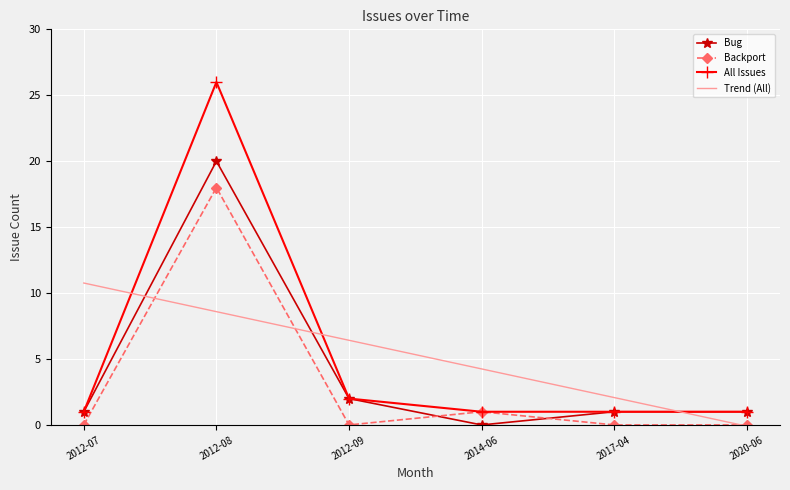

Reading right to left, list all the values displayed in this chart.

Bug: 2020-06=1.0	2017-04=1.0	2014-06=0.0	2012-09=2.0	2012-08=20.0	2012-07=1.0
Backport: 2020-06=0.0	2017-04=0.0	2014-06=1.0	2012-09=0.0	2012-08=18.0	2012-07=0.0
All Issues: 2020-06=1.0	2017-04=1.0	2014-06=1.0	2012-09=2.0	2012-08=26.0	2012-07=1.0
Trend (All): 2020-06=-0.1	2017-04=2.1	2014-06=4.2	2012-09=6.4	2012-08=8.6	2012-07=10.8